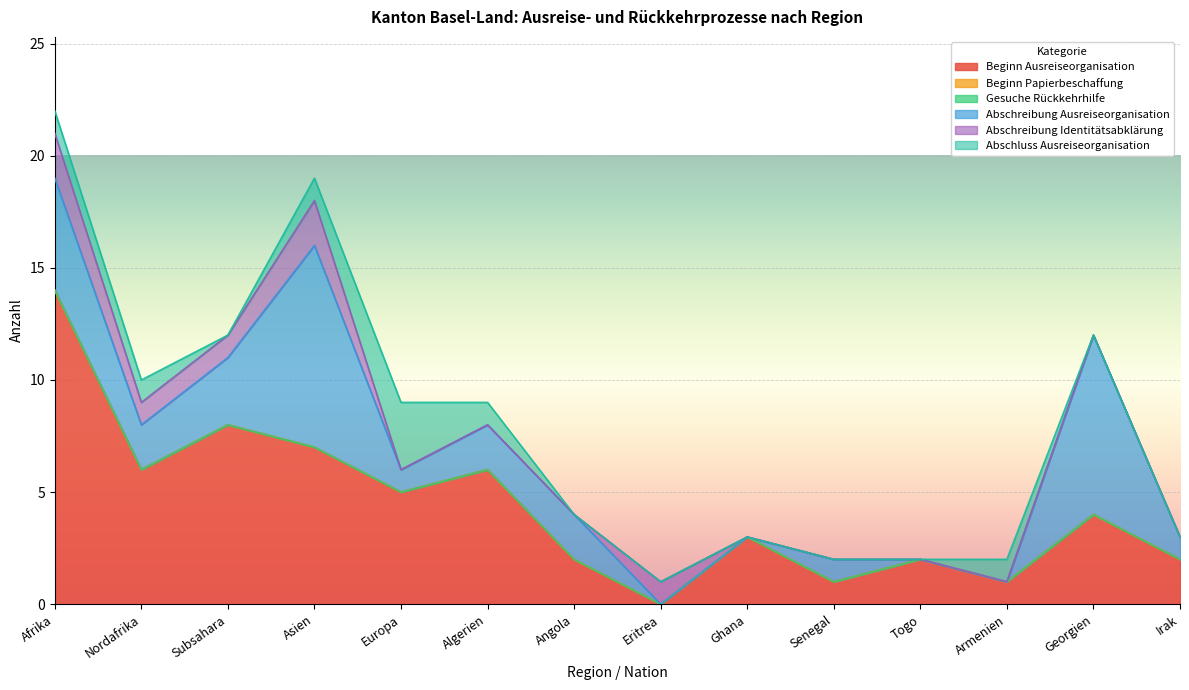

How many categories are shown in the chart?

14